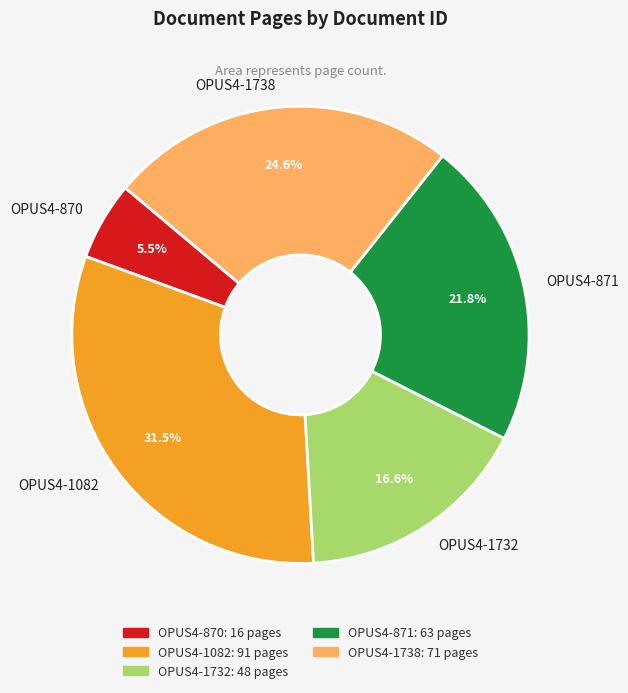

Which has a higher value, OPUS4-870 or OPUS4-1732?

OPUS4-1732